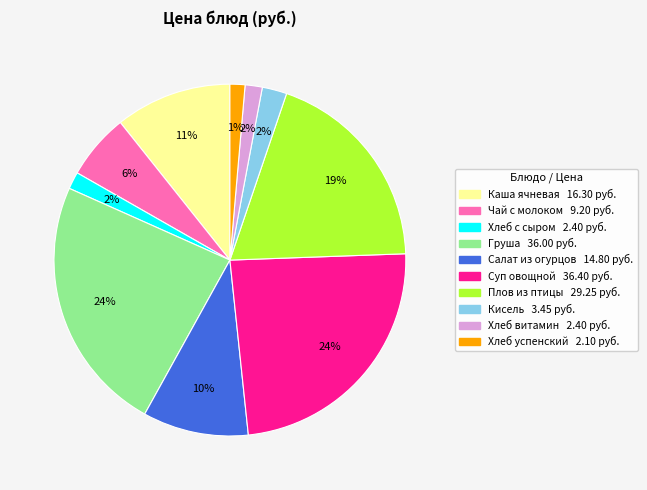

To the nearest percent, what percentage of the pie is Суп овощной?

24%